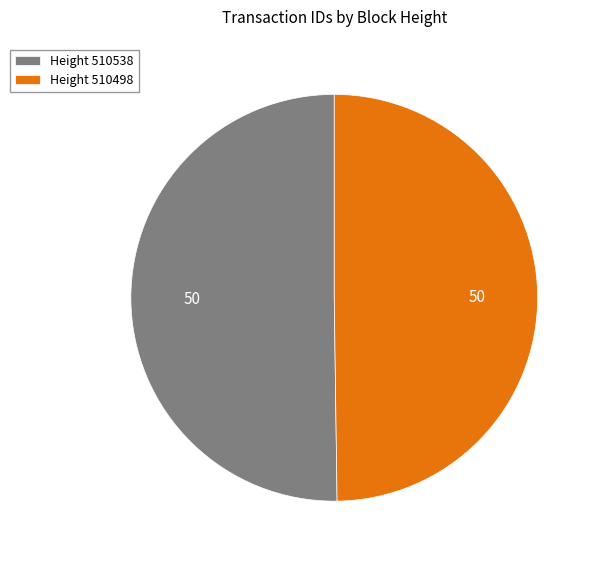

Do Height 510498 and Height 510538 together represent more than half of the pie?

Yes